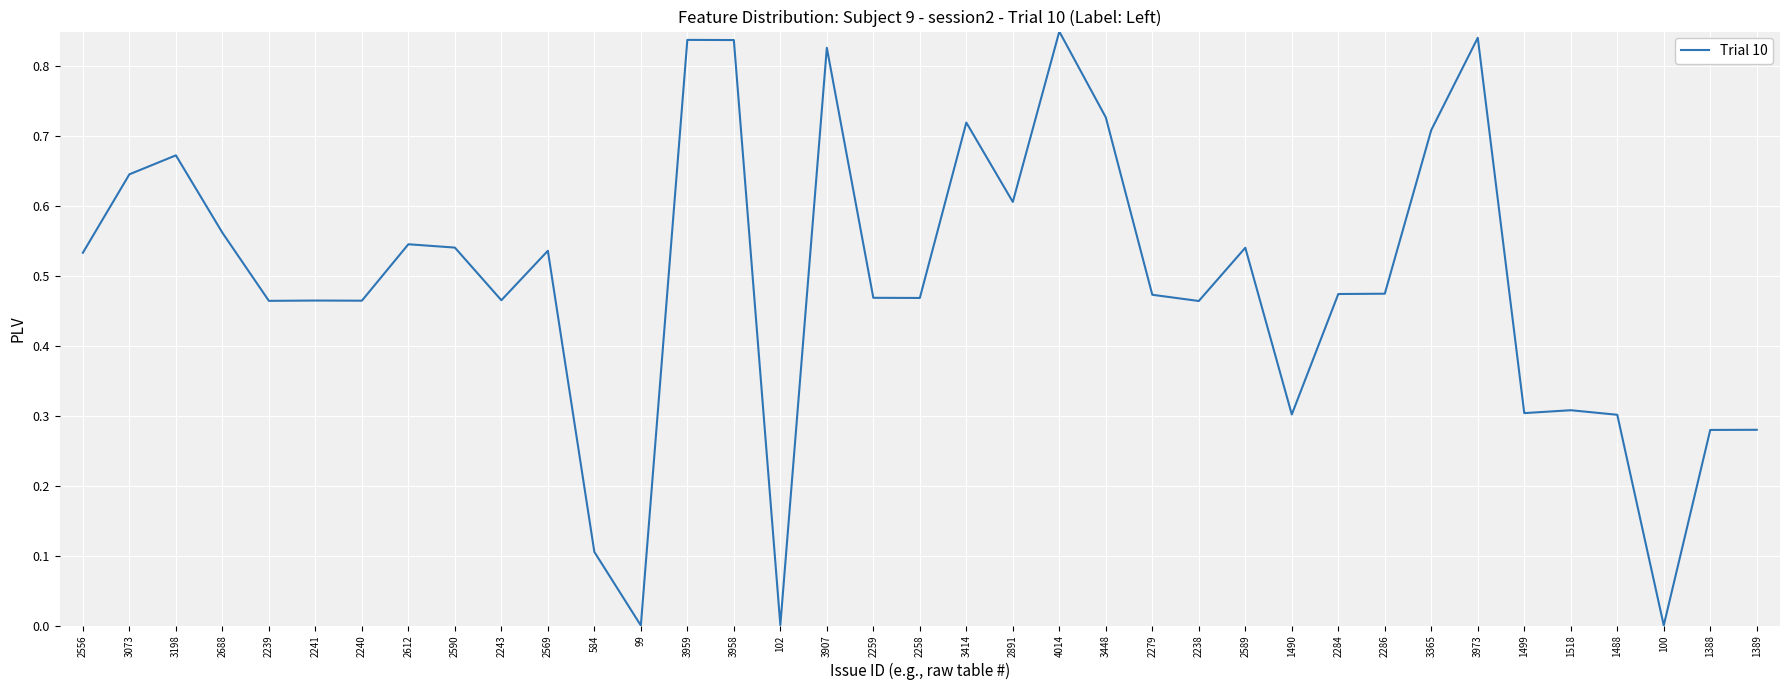

What is the difference between the values at 2241 and 584?

0.4